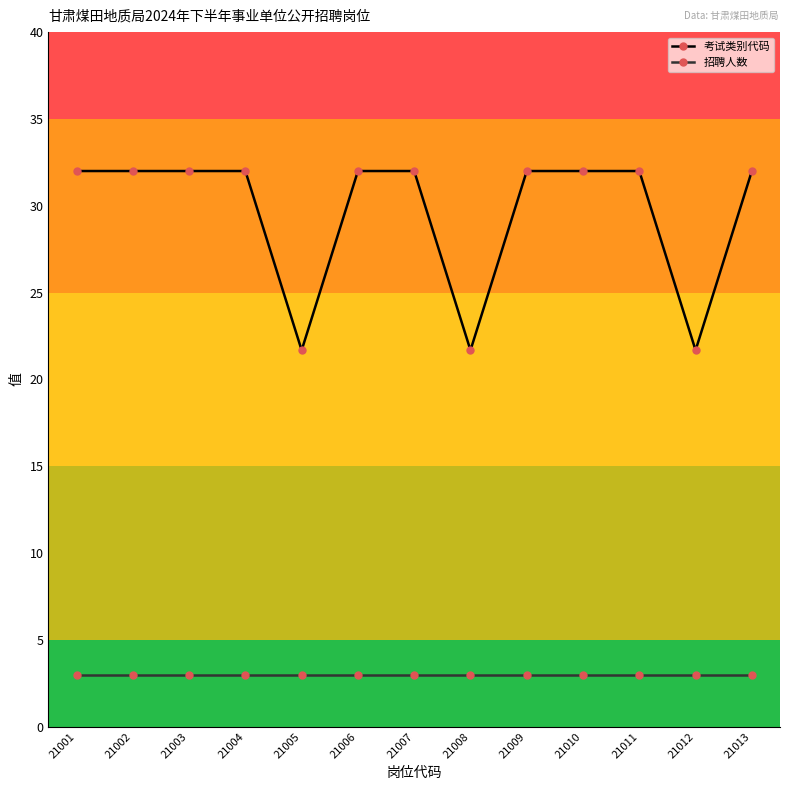

Which series has the largest total across all categories?

考试类别代码